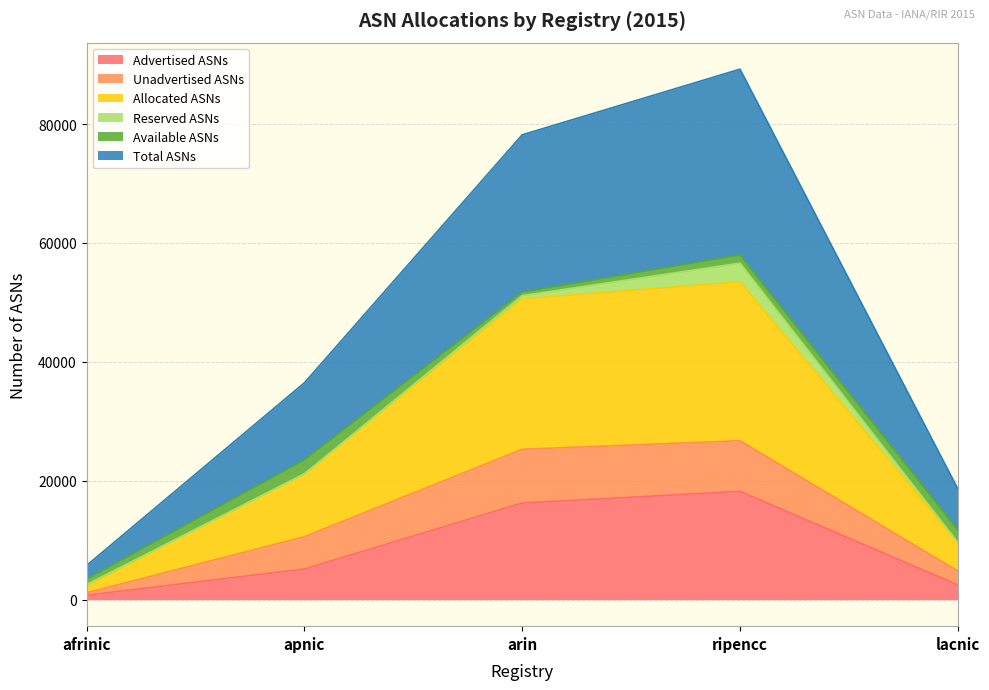

At which label does Advertised ASNs reach its peak?

ripencc